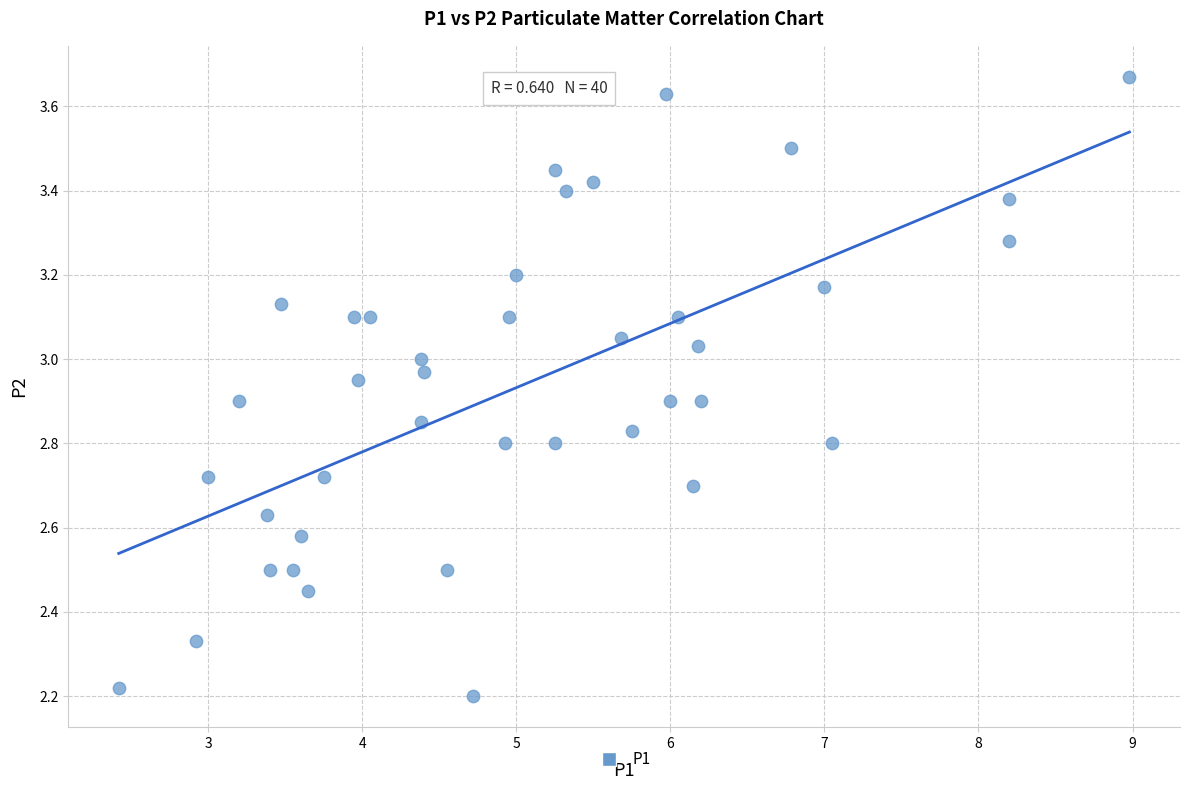

What is the range of Y values (max minus min)?

1.5